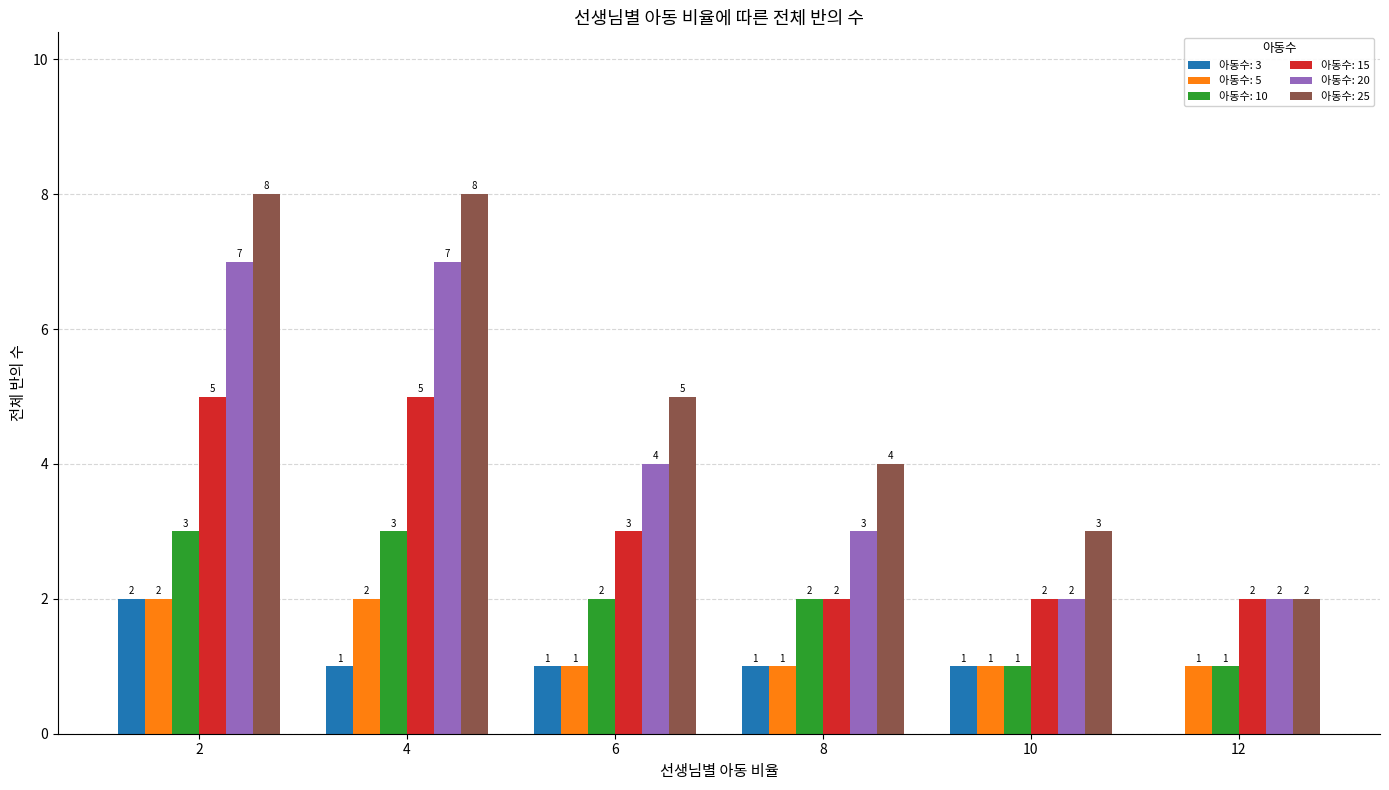

What is the spread (max minus min) of values at 10?

2